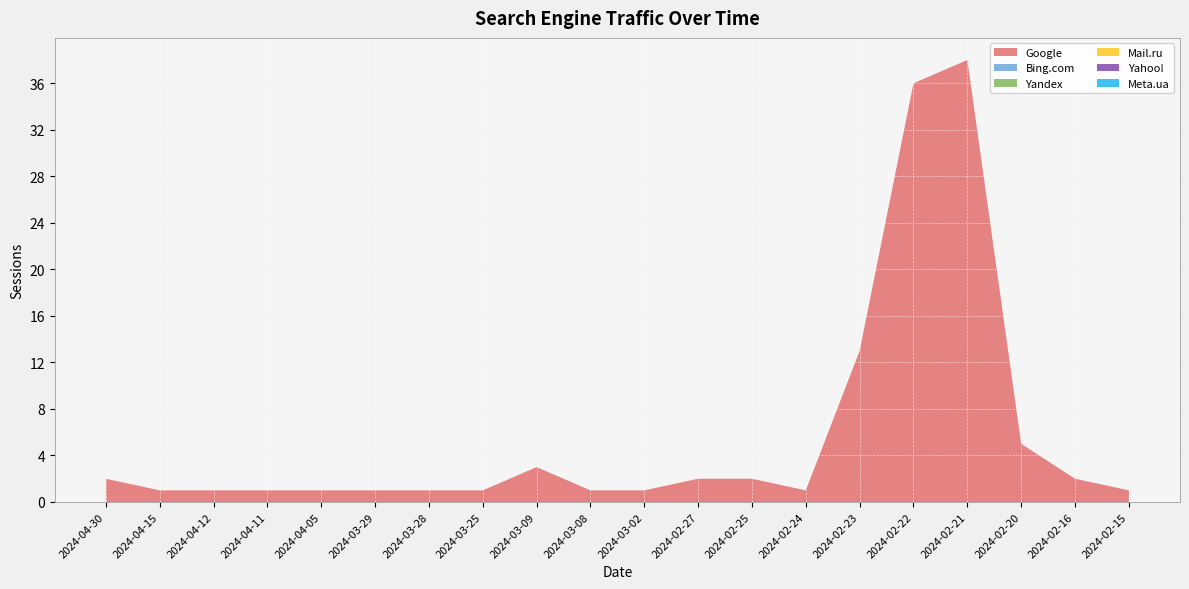

Reading left to right, what are all the values shown in this chart?

Google: 2	1	1	1	1	1	1	1	3	1	1	2	2	1	13	36	38	5	2	1
Bing.com: 0	0	0	0	0	0	0	0	0	0	0	0	0	0	0	0	0	0	0	0
Yandex: 0	0	0	0	0	0	0	0	0	0	0	0	0	0	0	0	0	0	0	0
Mail.ru: 0	0	0	0	0	0	0	0	0	0	0	0	0	0	0	0	0	0	0	0
Yahoo!: 0	0	0	0	0	0	0	0	0	0	0	0	0	0	0	0	0	0	0	0
Meta.ua: 0	0	0	0	0	0	0	0	0	0	0	0	0	0	0	0	0	0	0	0